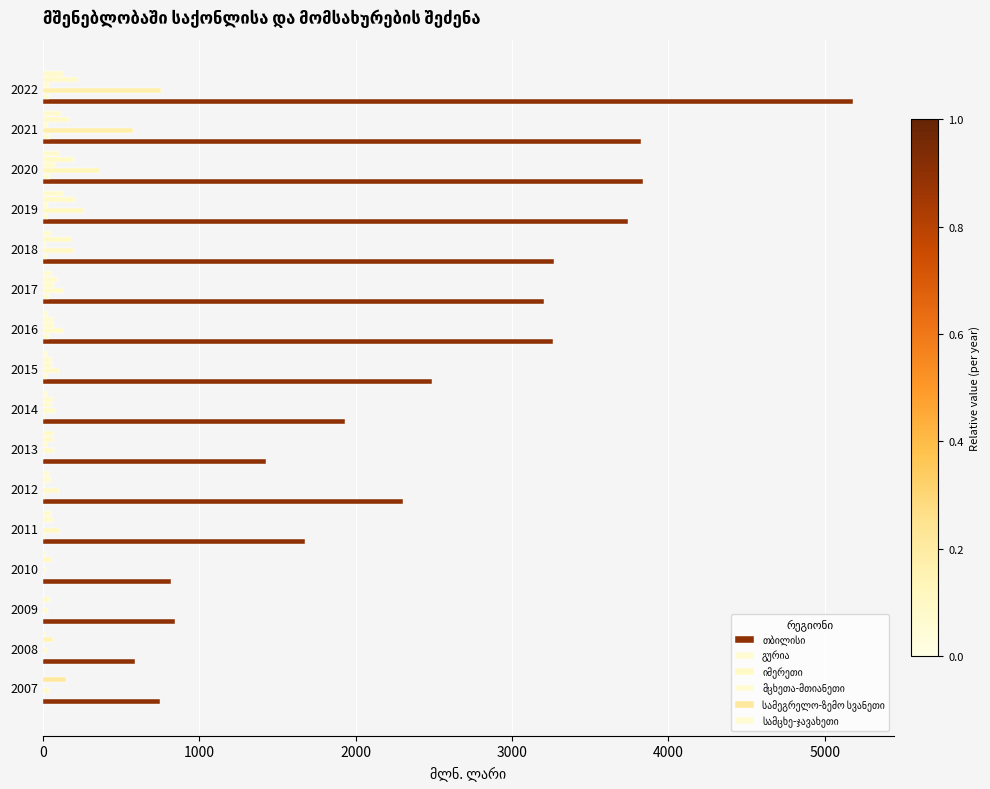

How many distinct data groups are displayed?

6